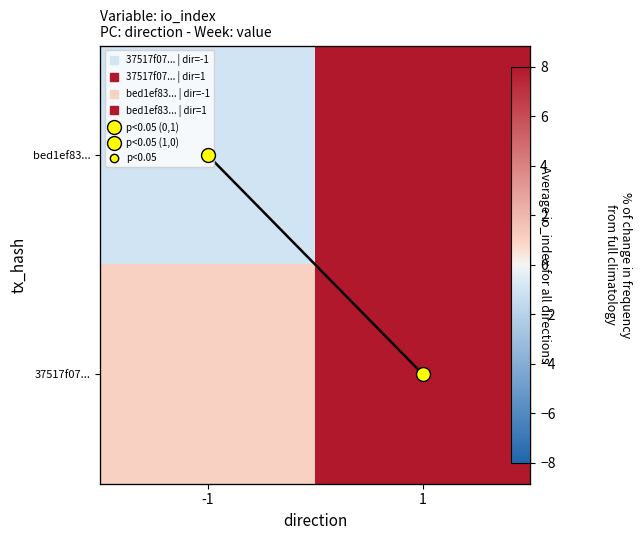

What is the greatest value displayed?

20